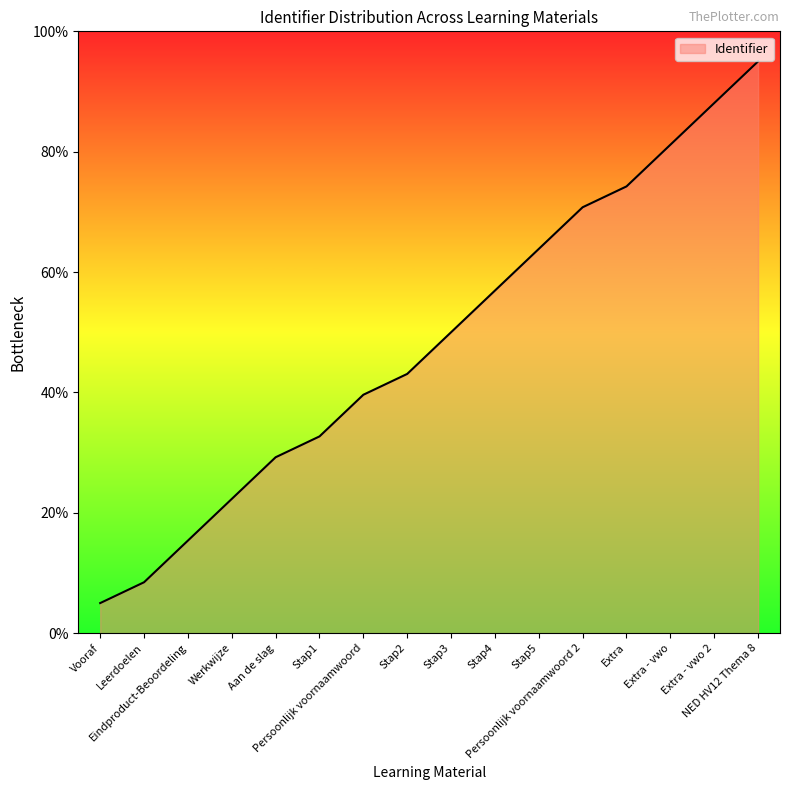

True or false: there are more than 1 points higher than both neighbors.

False